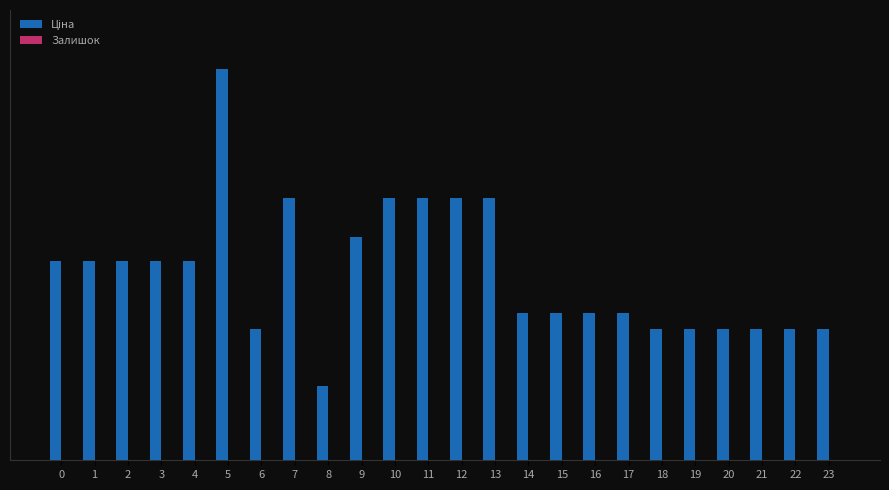

What is the spread (max minus min) of values at 13?

19831.1